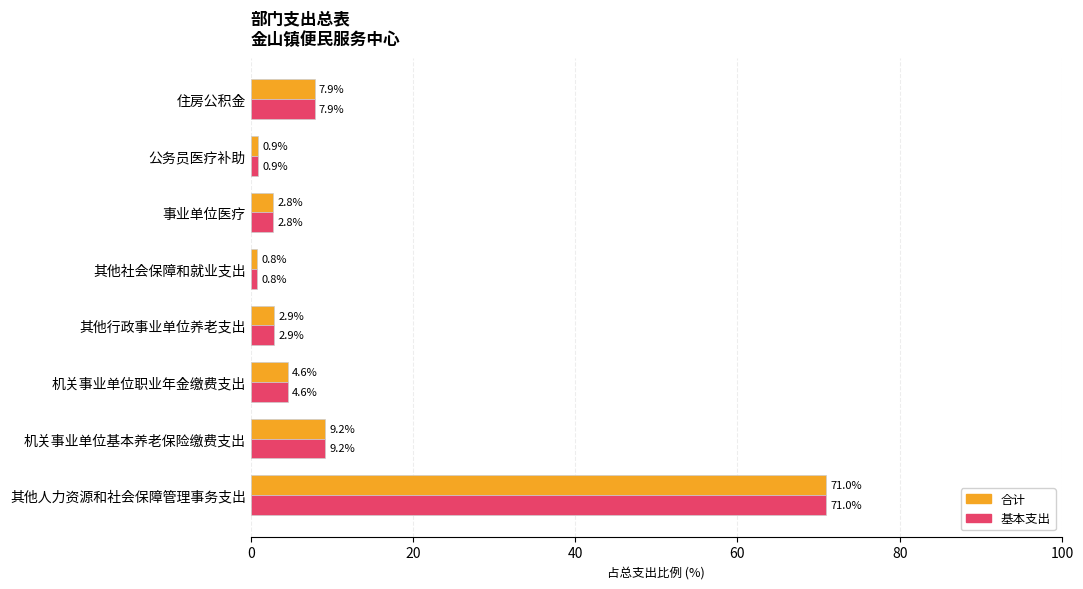

List the labels in order of 合计 value, largest first.

其他人力资源和社会保障管理事务支出, 机关事业单位基本养老保险缴费支出, 住房公积金, 机关事业单位职业年金缴费支出, 其他行政事业单位养老支出, 事业单位医疗, 公务员医疗补助, 其他社会保障和就业支出